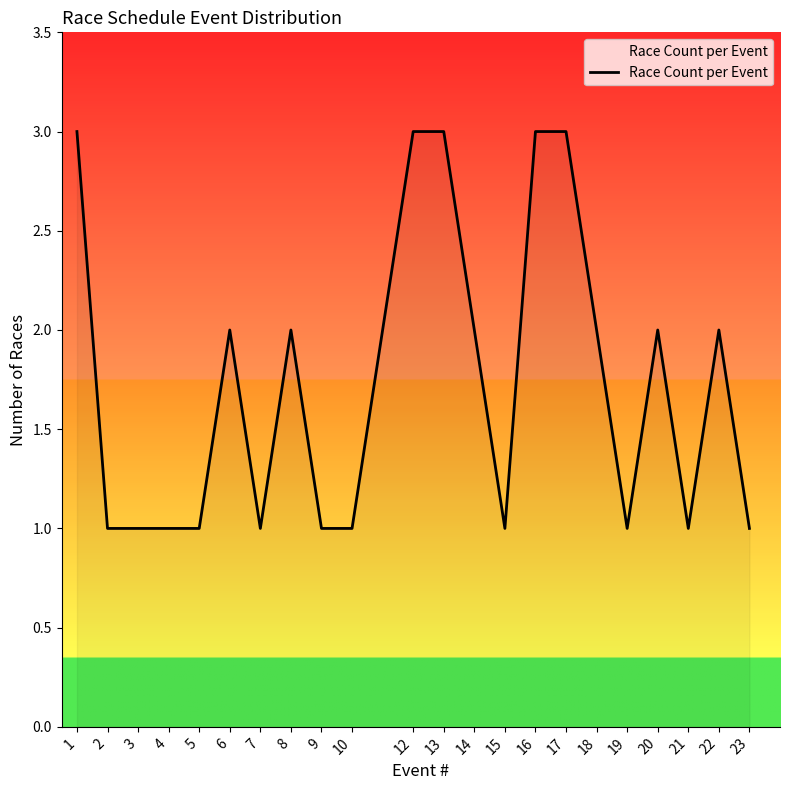

Is it true that the value at 14 is 2?

True